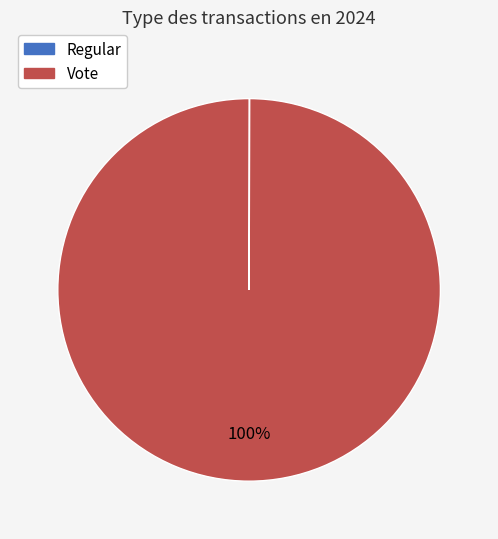

Which slice is the largest?

Vote